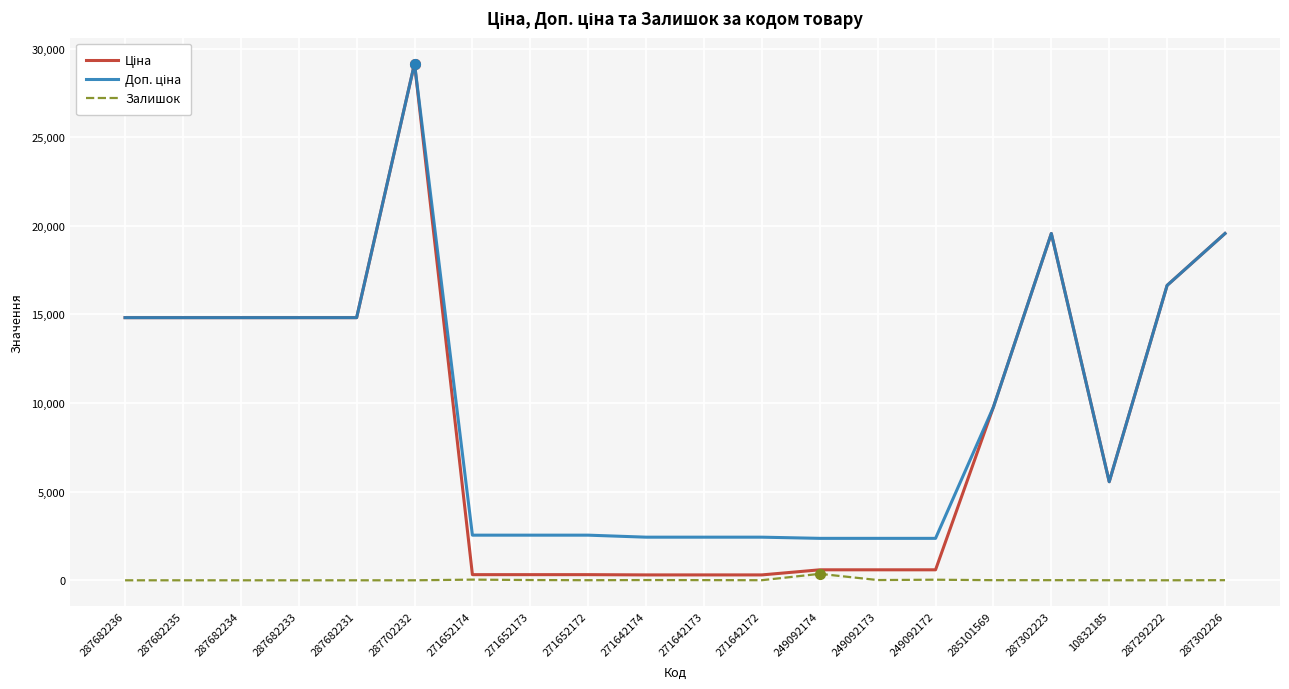

What is the greatest value displayed?

29152.3